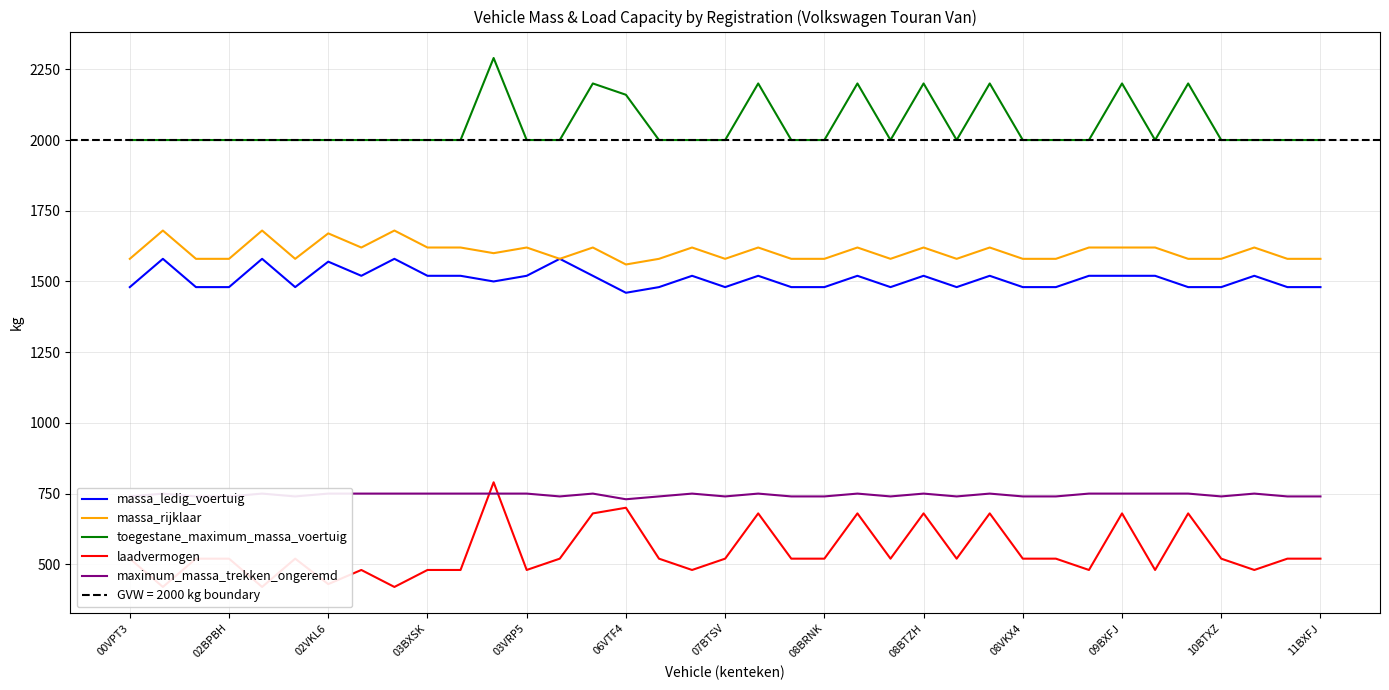

What is the minimum value for toegestane_maximum_massa_voertuig?

2000